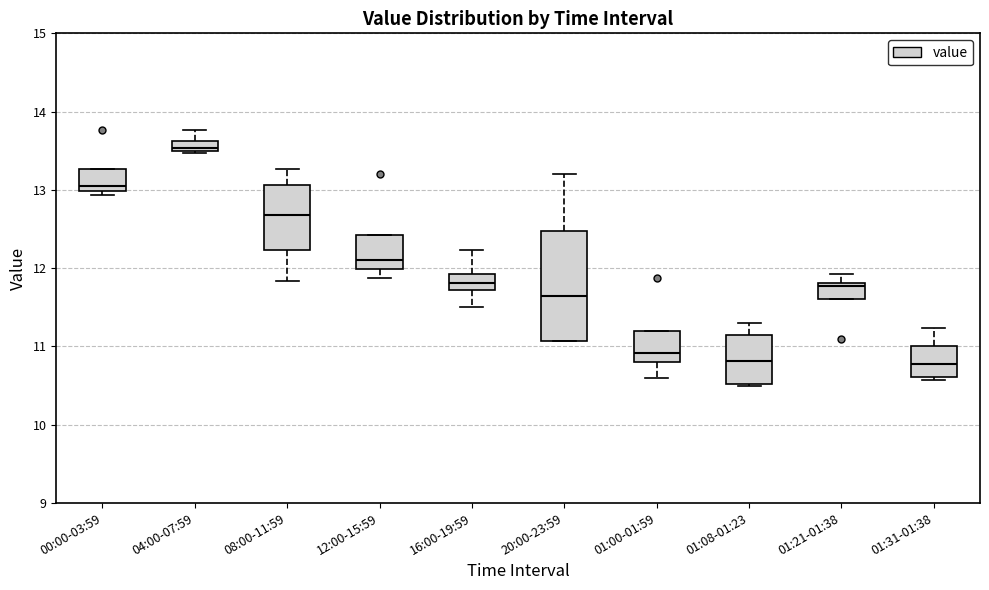

Where is the upper edge of the box for 01:21-01:38 on the y-axis? The values are not printed on the chart, so give them approximately, as read against the axis.

11.8